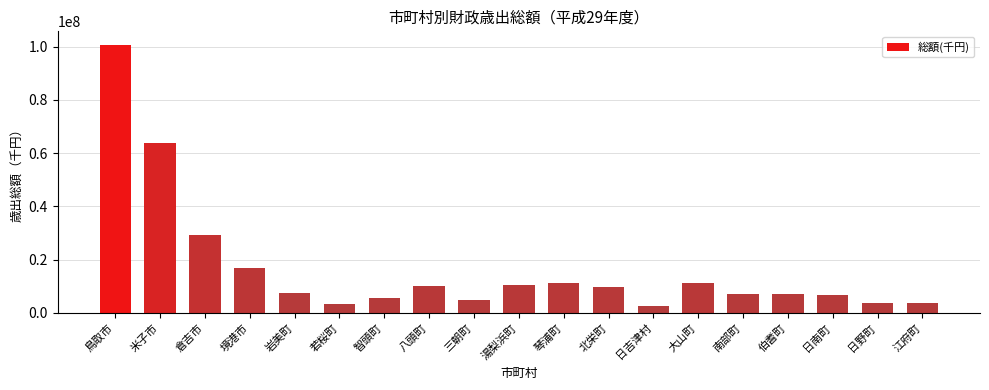

Between 日南町 and 倉吉市, which is larger?

倉吉市